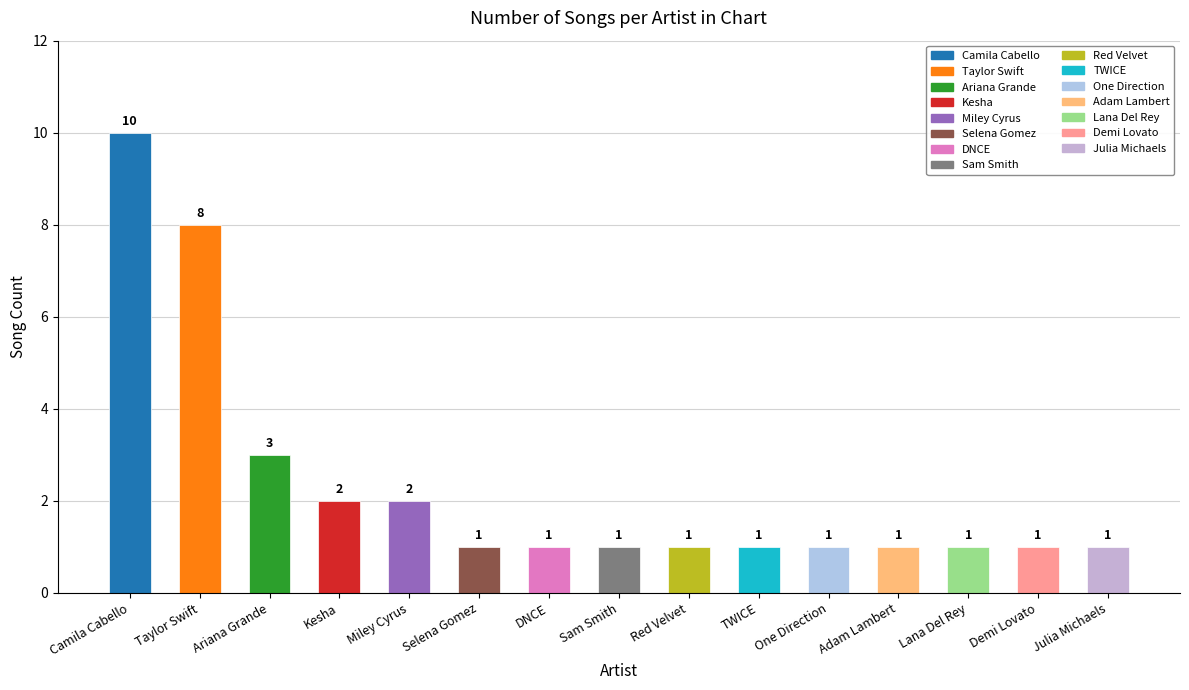

Where is the data nearest to the value 5?

Ariana Grande